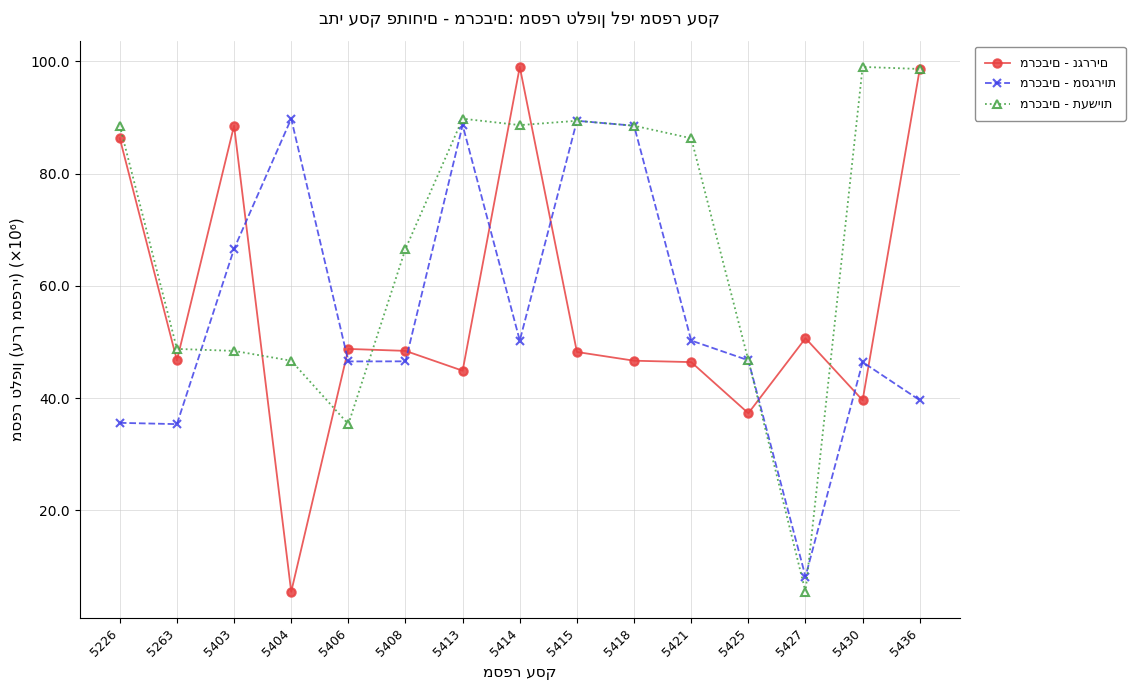

What is the spread (max minus min) of values at 5421?

39.9